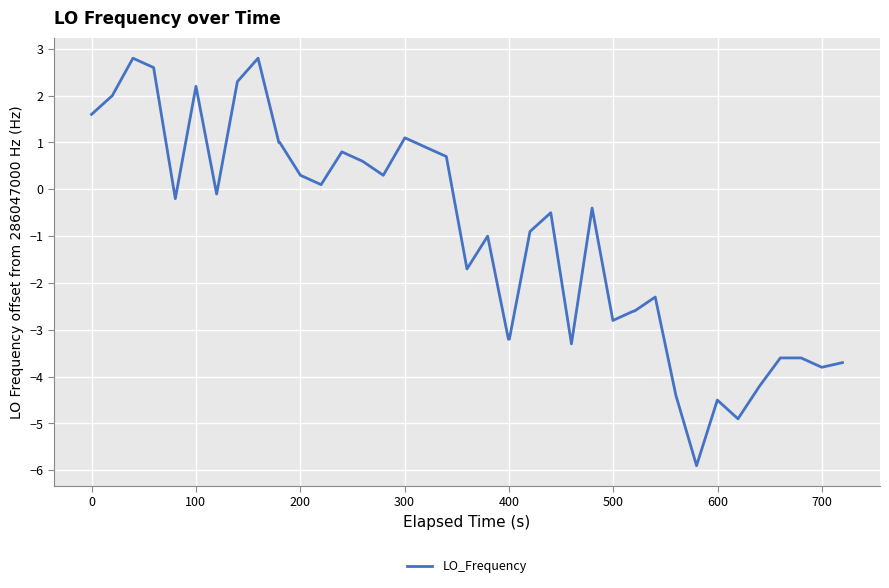

What is the smallest value displayed?

-5.9